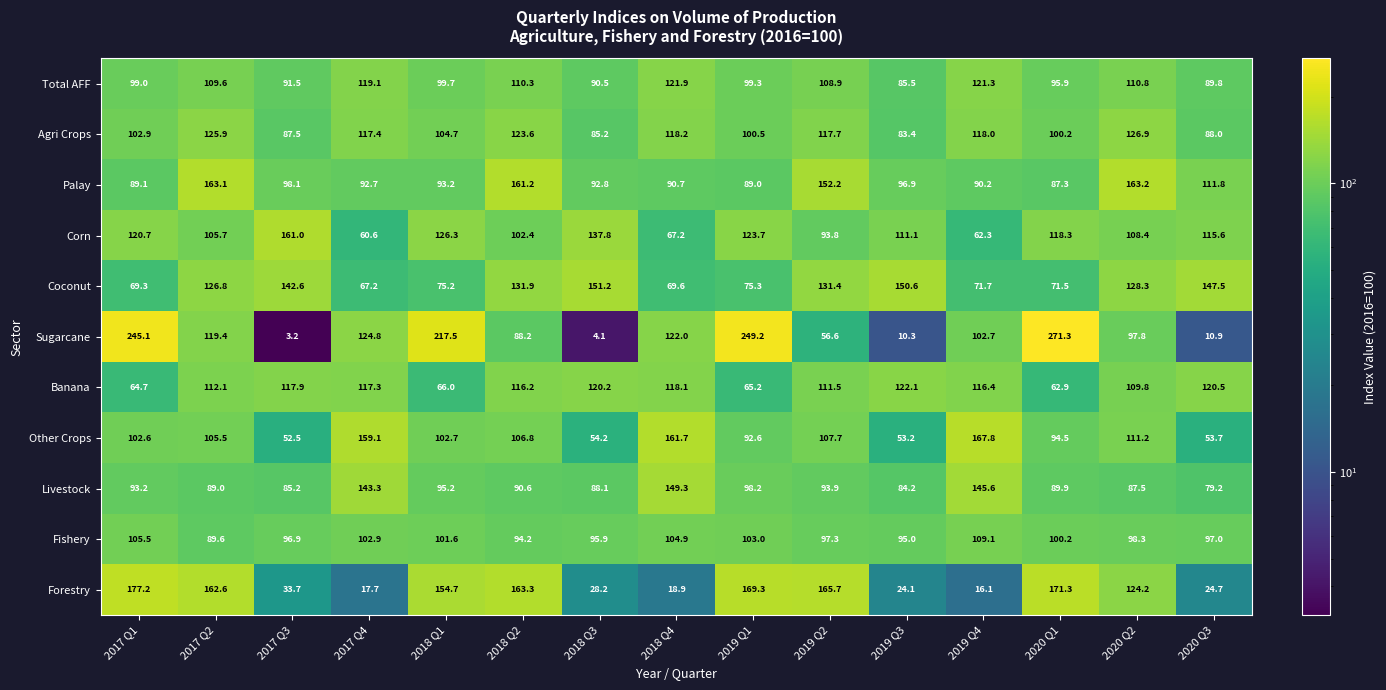

What is the difference between the maximum and minimum values in the Livestock series?

70.1